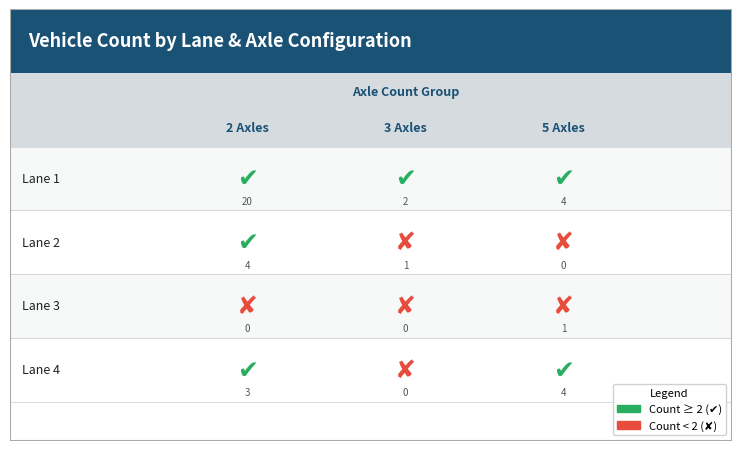

How many distinct data groups are displayed?

4